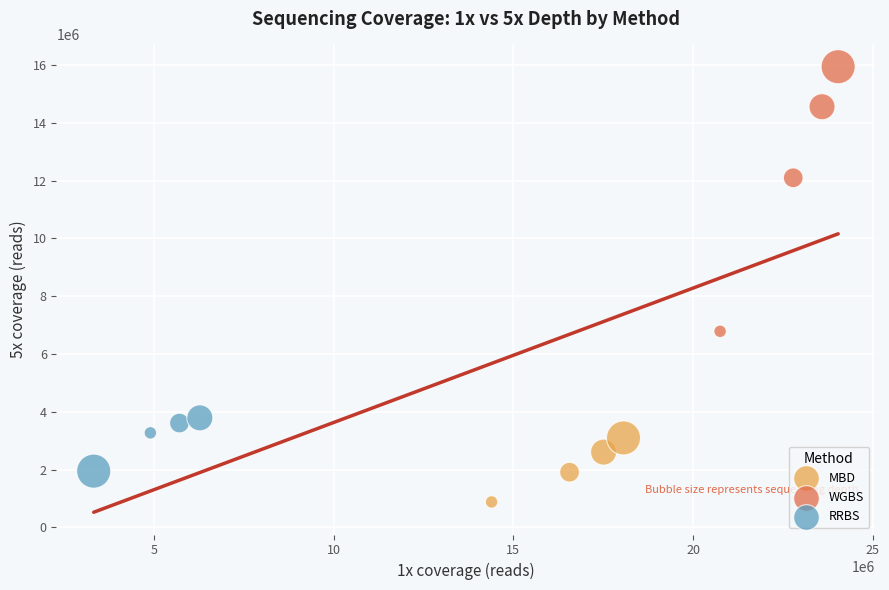

Which series reaches the maximum Y coordinate?

WGBS